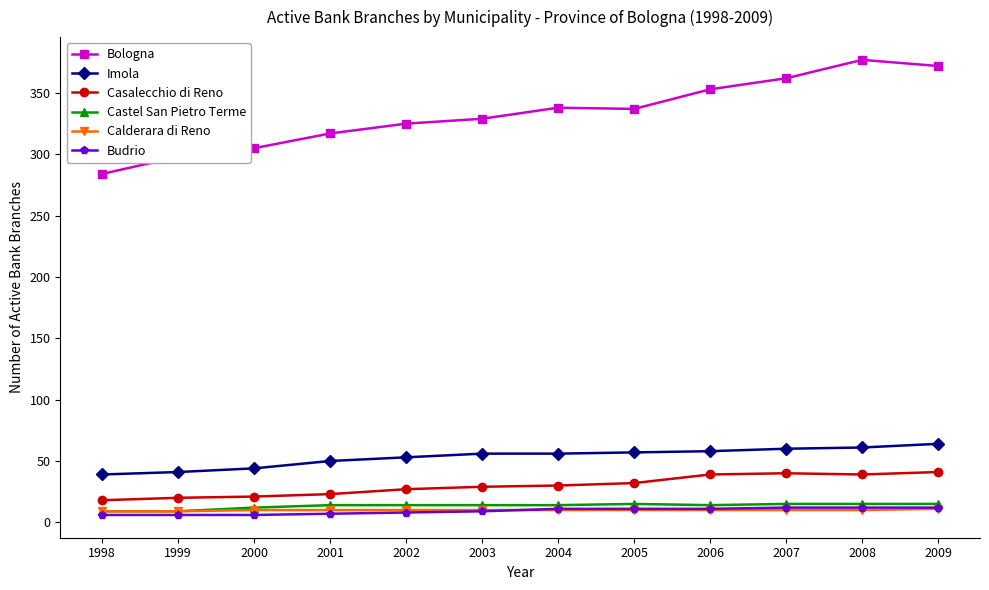

How many categories are shown in the chart?

12